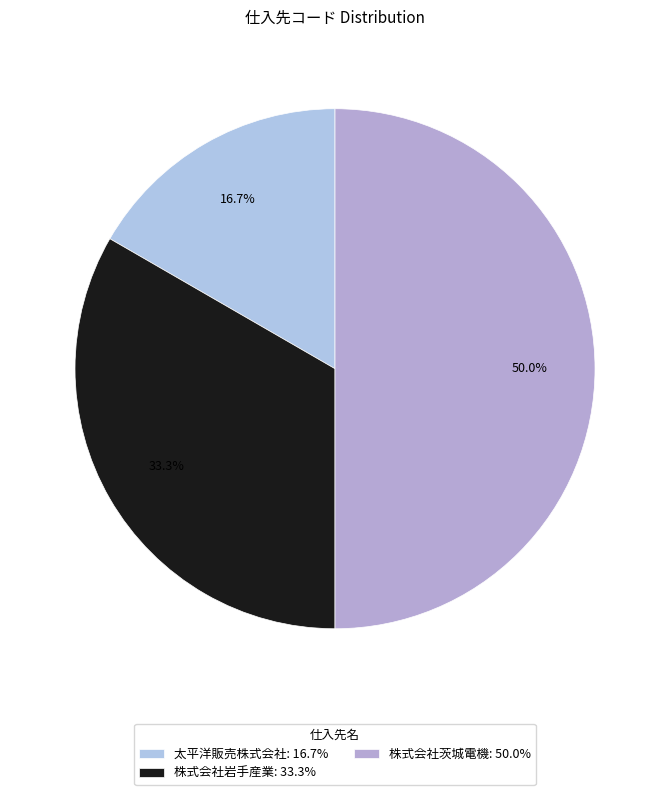

Does 株式会社茨城電機 represent more than half of the total?

No